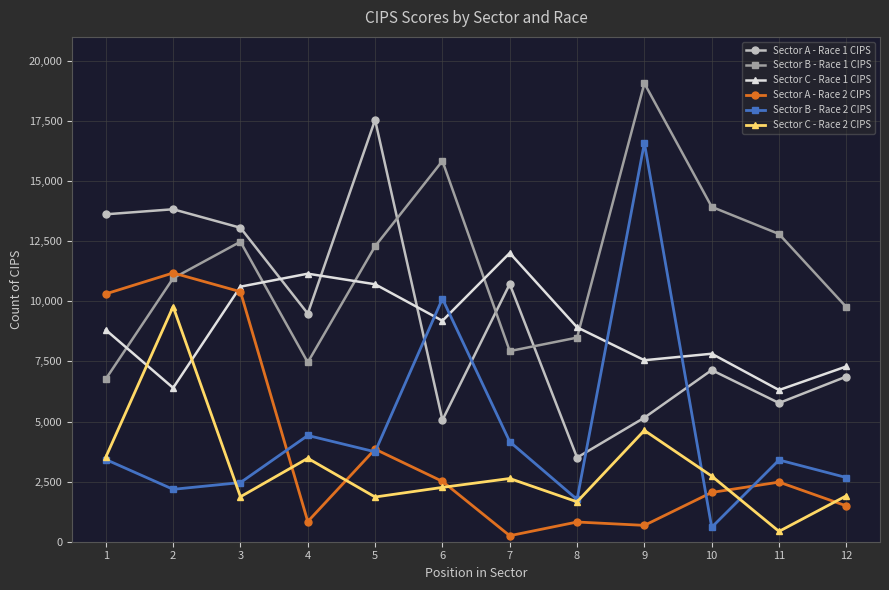

What is the average value of the Sector B - Race 1 CIPS series?

11482